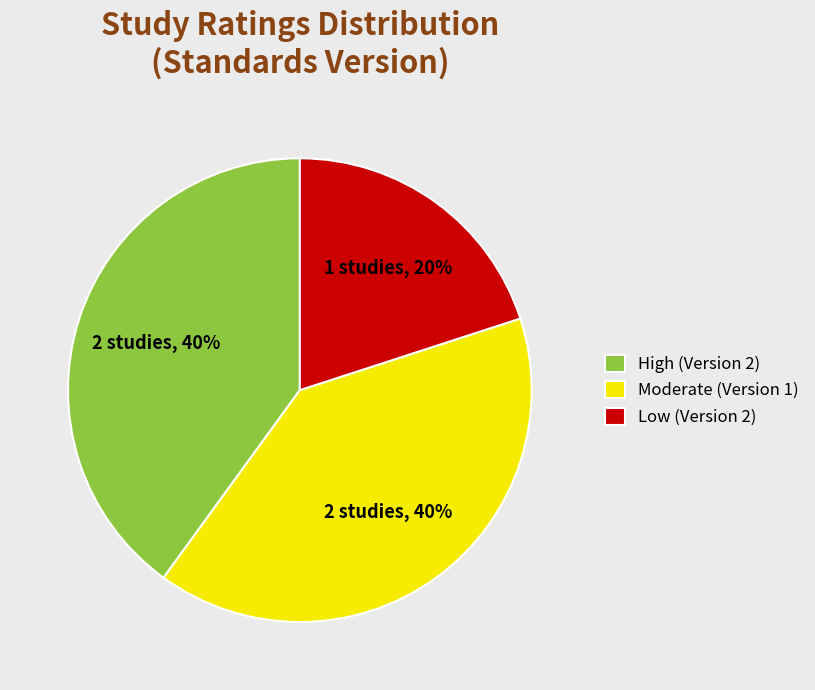

What is the ratio of the value at Low (Version 2) to the value at High (Version 2)?

0.5